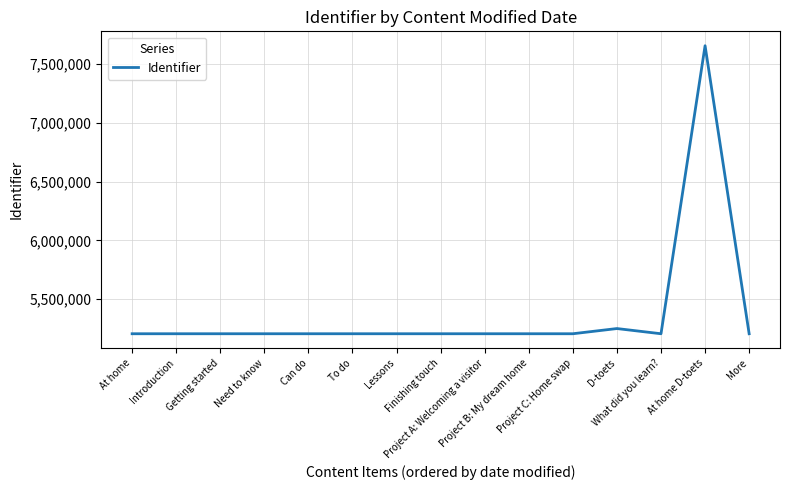

What is the greatest value displayed?

7655215